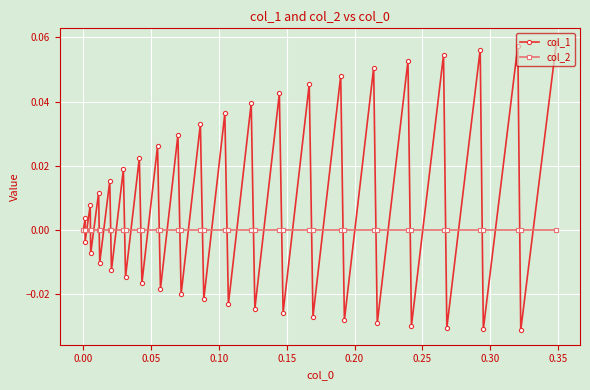

True or false: col_1 has more than 1 points higher than both neighbors.

True